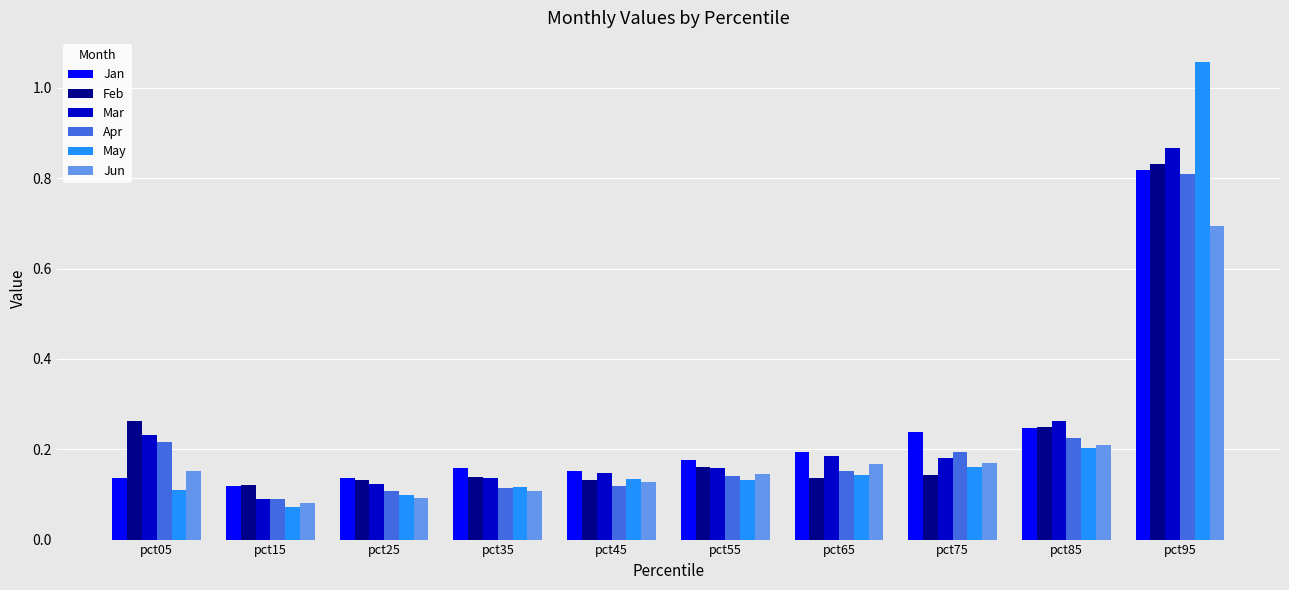

True or false: Apr has a value of 0.8 at pct95.

True